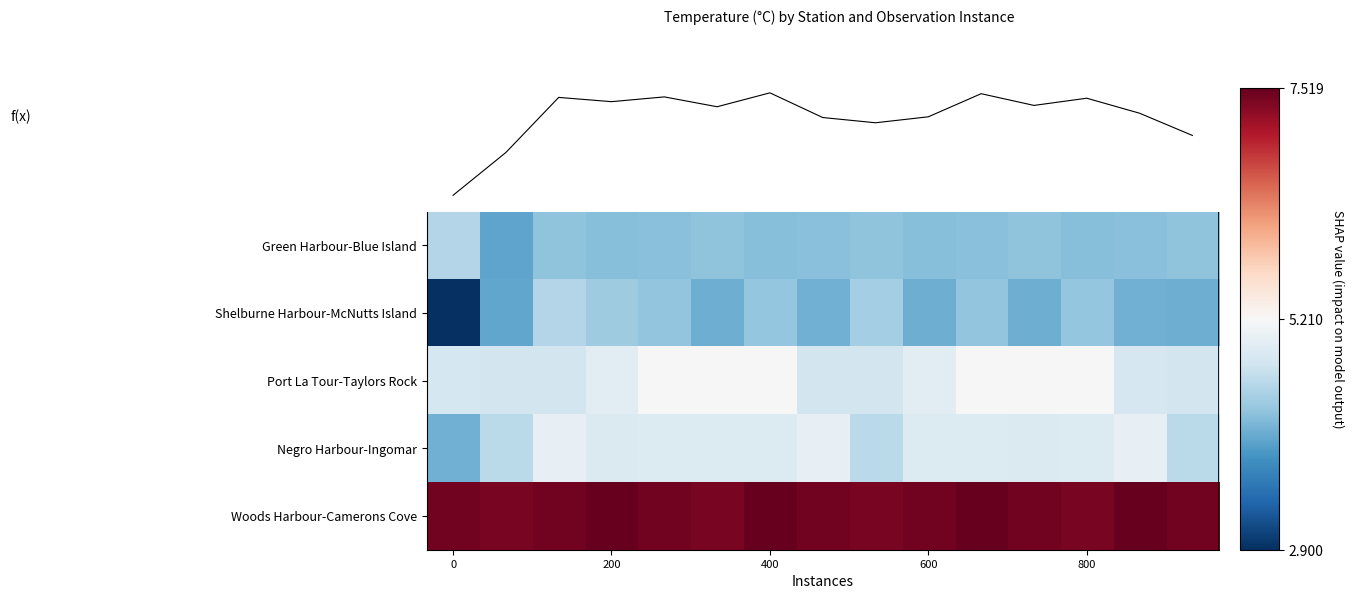

What is the average value of the Negro Harbour-Ingomar series?

4.8